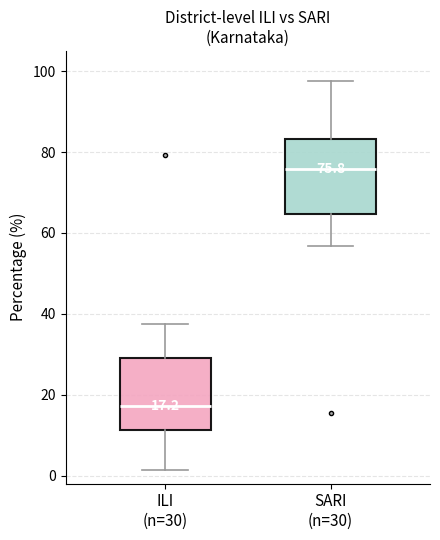

Which box's median line is the lowest?

ILI (n=30)